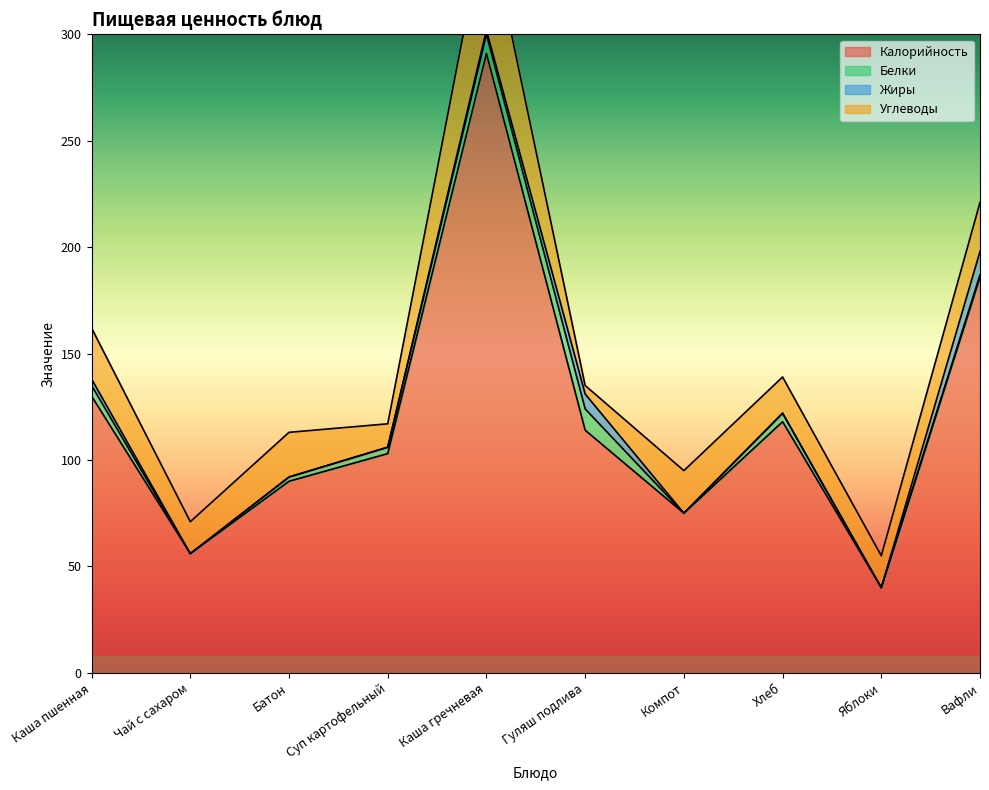

How many interior local peaks does the Калорийность series have?

2